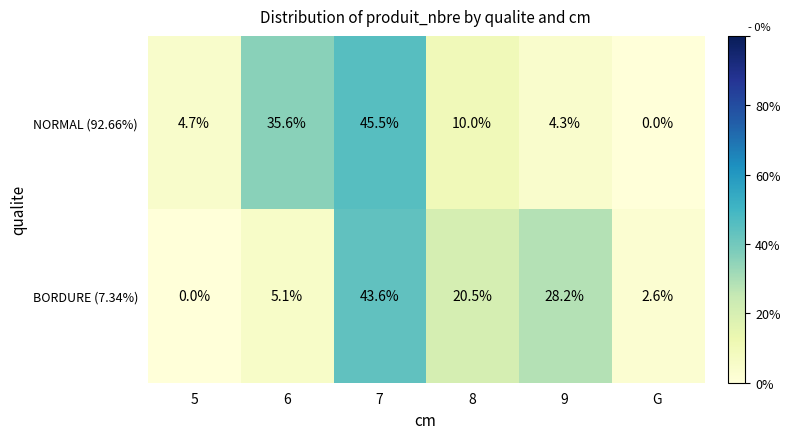

What is the difference between the maximum and minimum values in the BORDURE (7.34%) series?

43.6